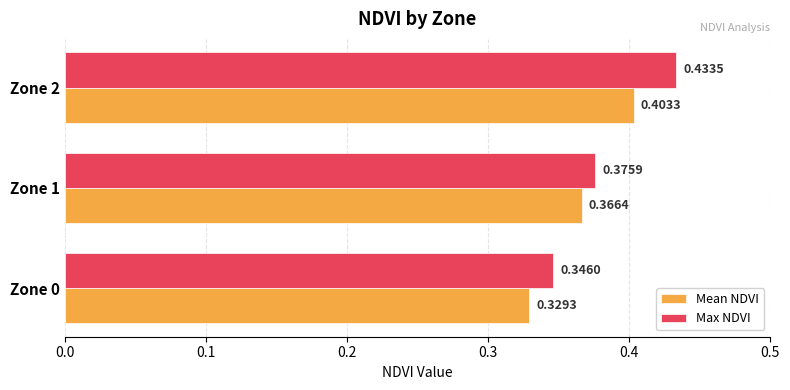

What is the difference between the maximum and minimum values in the Max NDVI series?

0.1